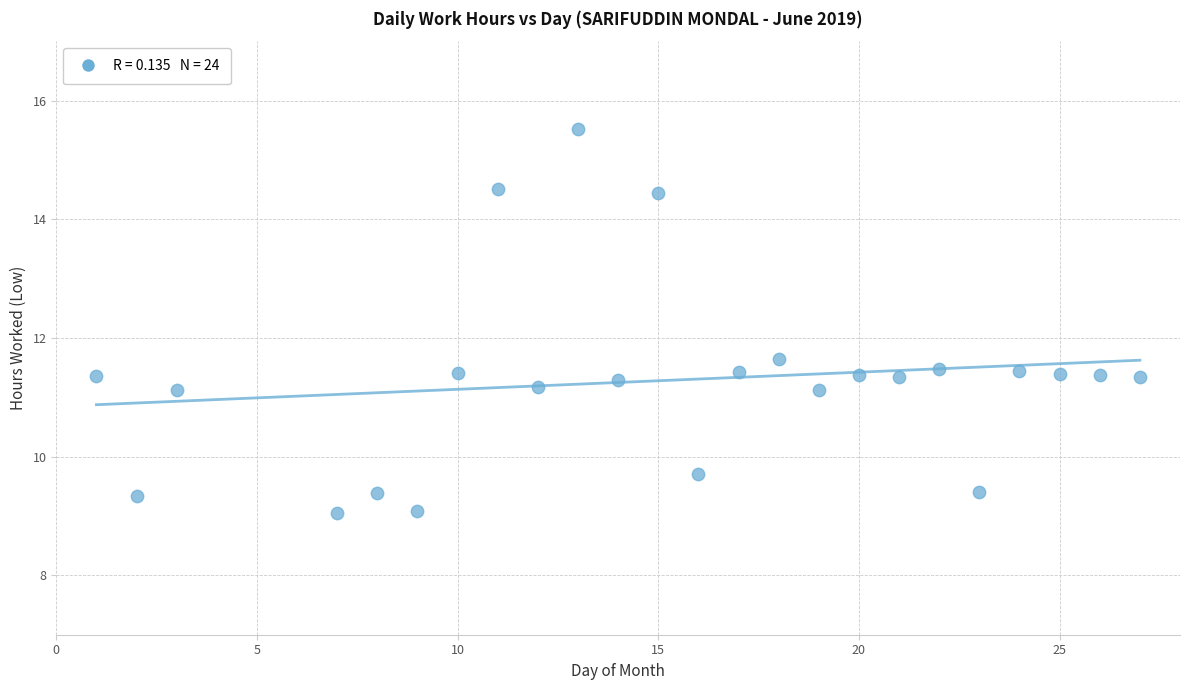

What Y value in the scatter plot is closest to 12?

11.7